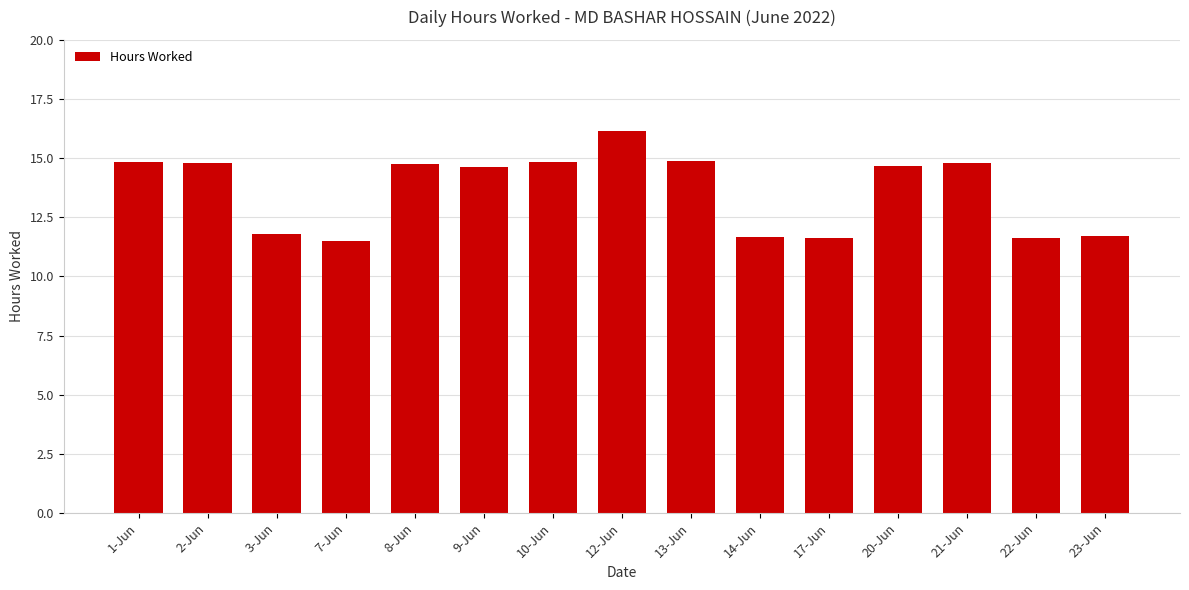

Count the values in the range 11 to 14.

6